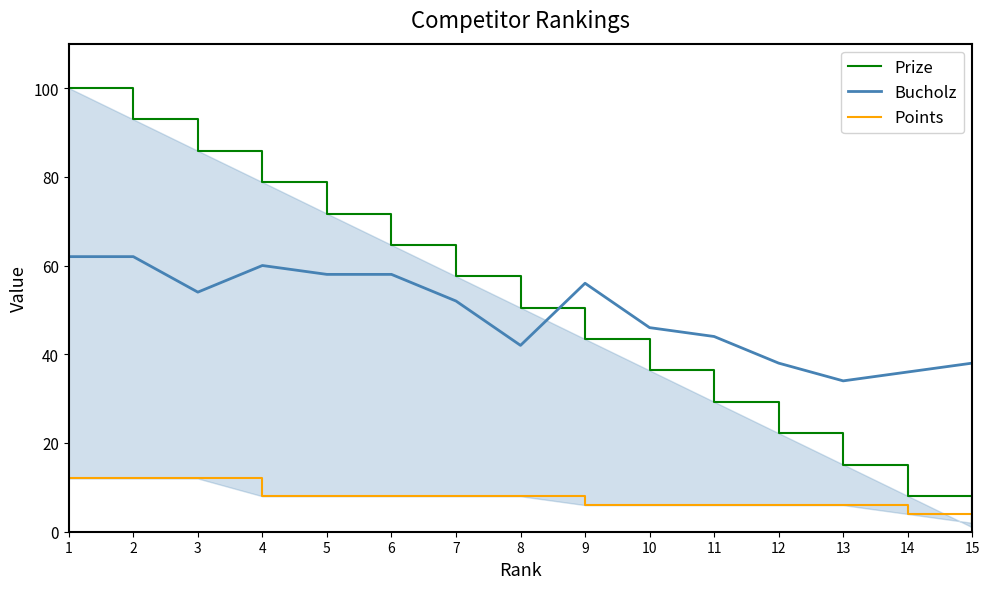

How many series are shown in this chart?

3